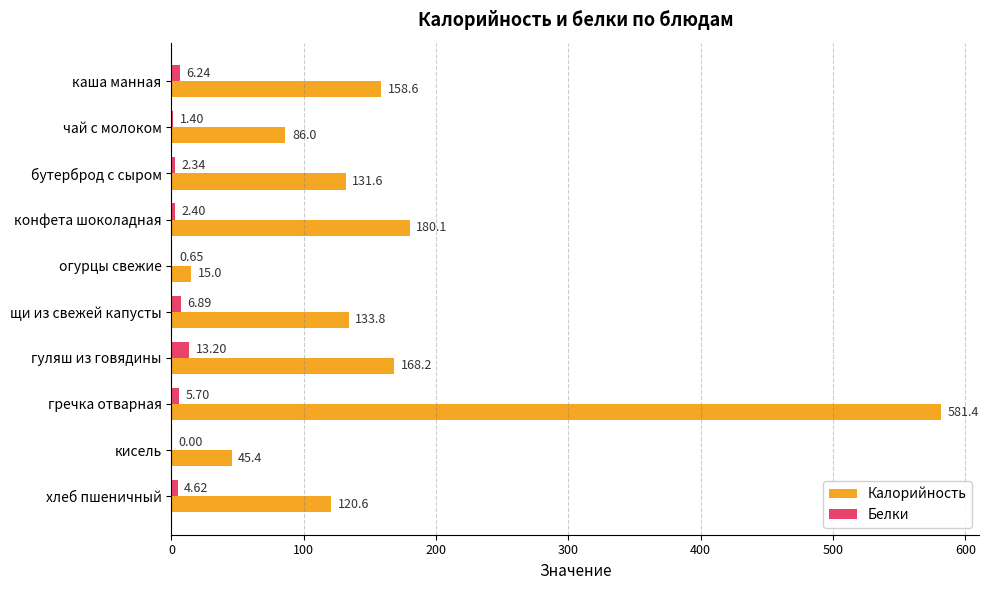

Where is Калорийность nearest to the value 298?

конфета шоколадная